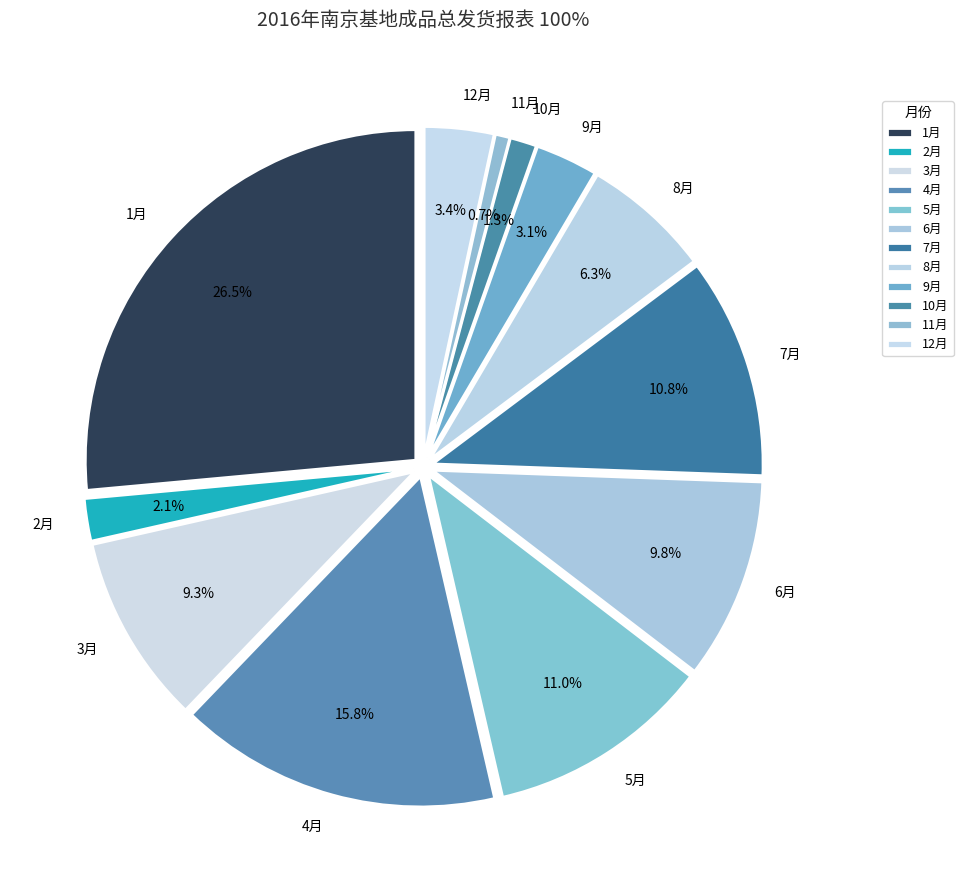

To the nearest percent, what is the difference between the largest and smallest slice percentages?

26%